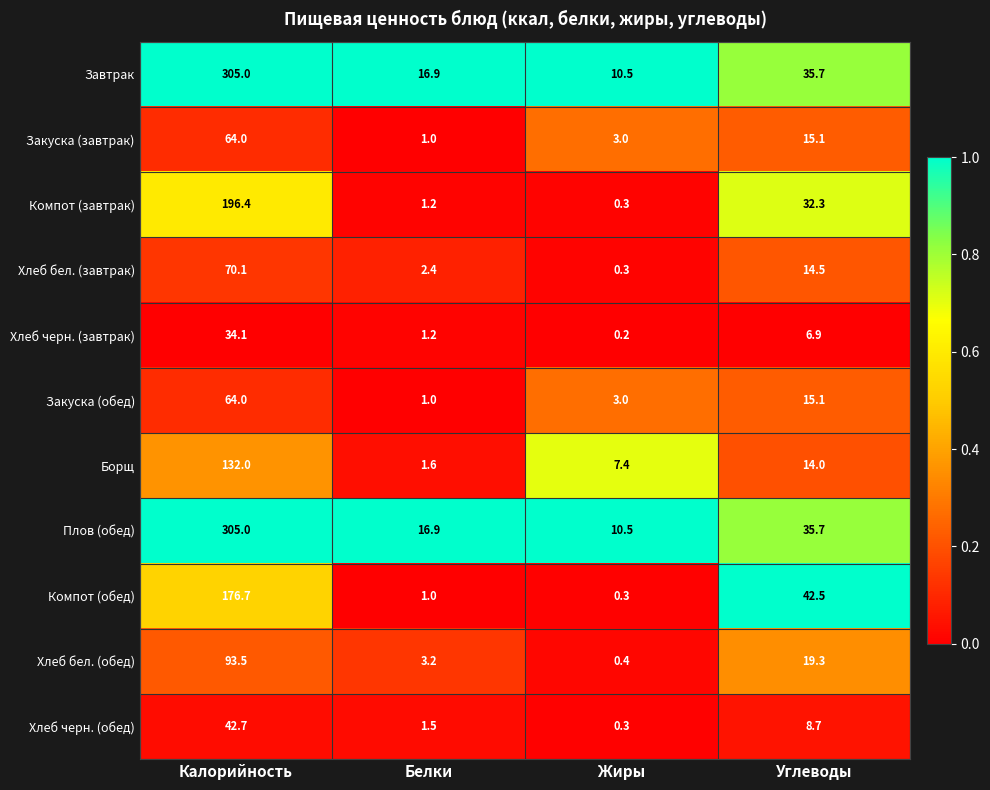

What is the minimum value for Плов (обед)?

10.5